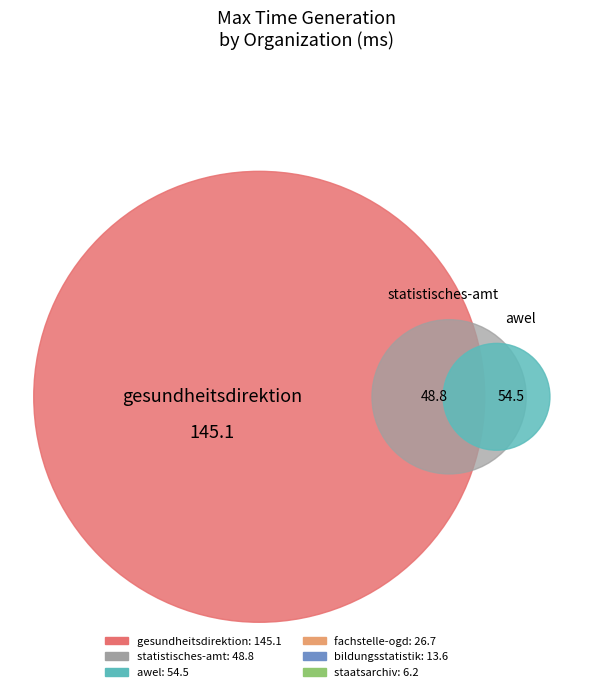

To the nearest percent, what is the combined percentage of fachstelle-ogd-kanton-zuerich and bildungsstatistik-kanton-zuerich?

14%